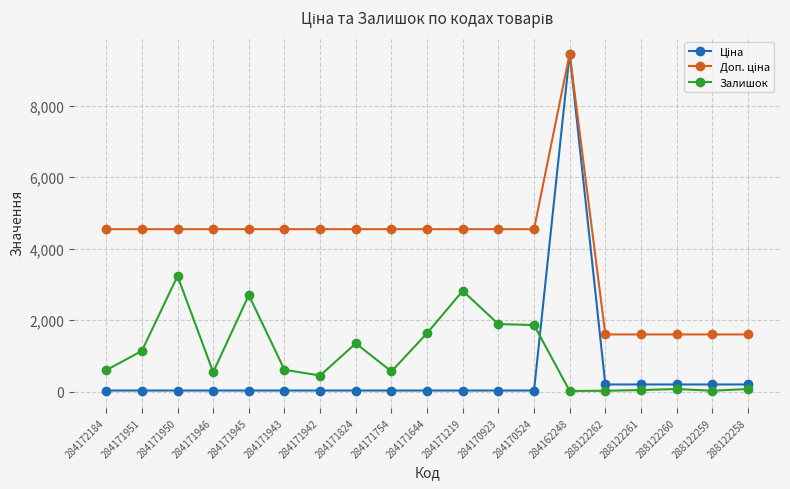

True or false: Залишок has a value of 371.6 at 284171951.

False